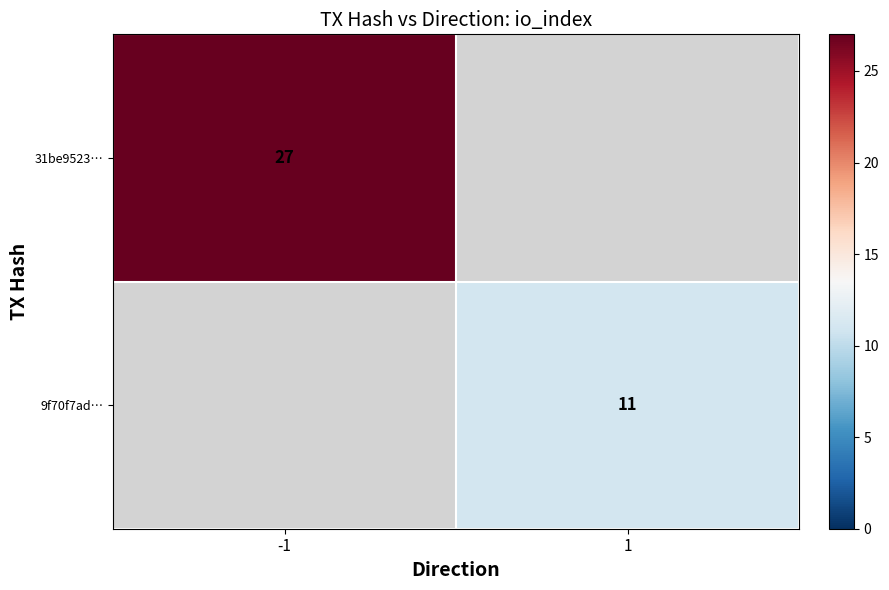

Is it true that 9f70f7ad… equals 11 at 1?

True